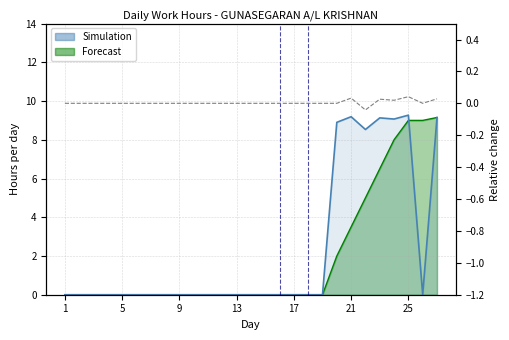

How many lines are shown in the chart?

2